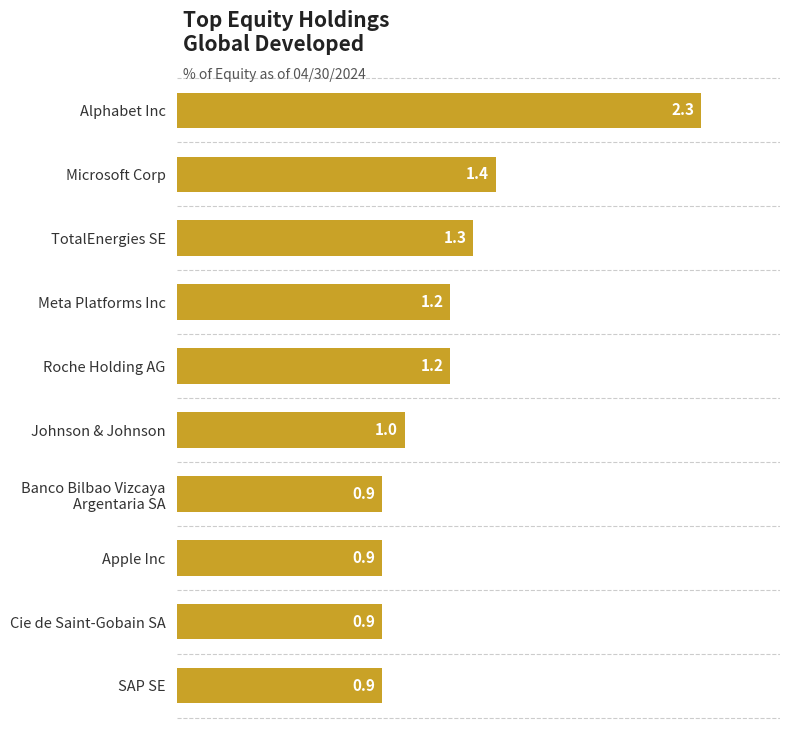

What is the difference between the second highest and second lowest values?

0.5